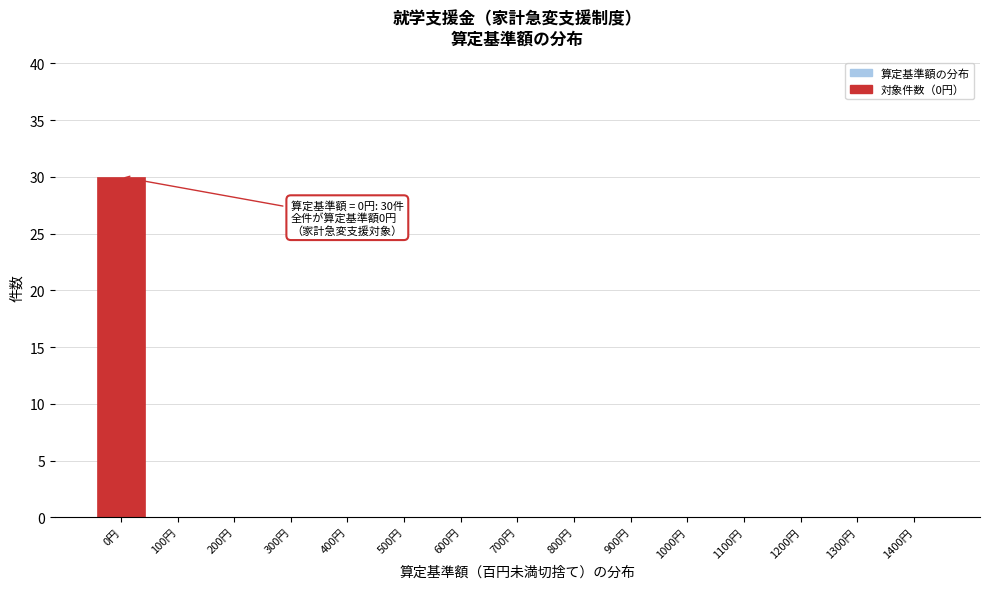

Reading left to right, list all the values displayed in this chart.

0円=30	100円=0	200円=0	300円=0	400円=0	500円=0	600円=0	700円=0	800円=0	900円=0	1000円=0	1100円=0	1200円=0	1300円=0	1400円=0